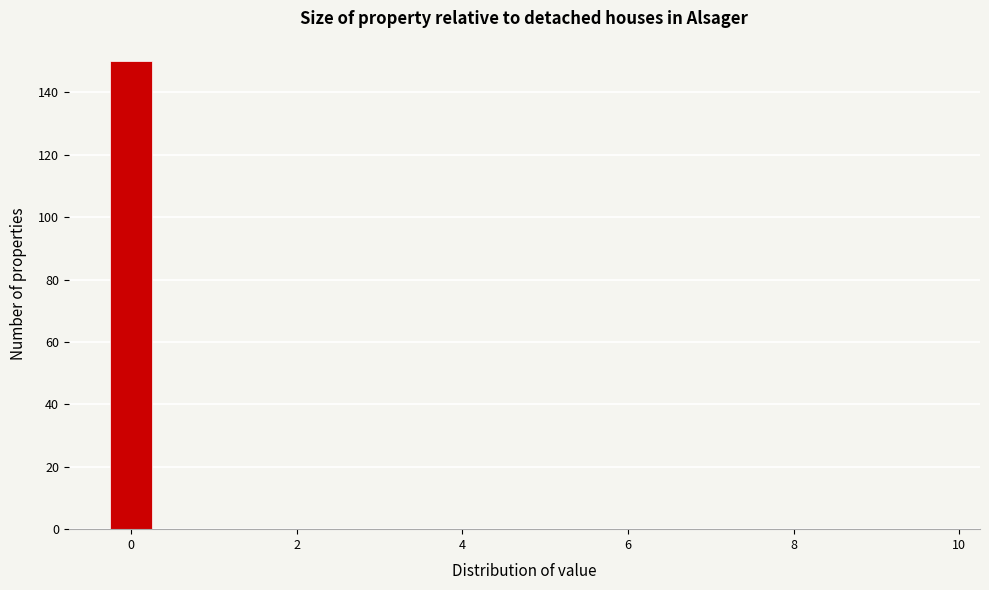

Read against the x-axis, roughly where is the centre of the tallest bar?

0.0